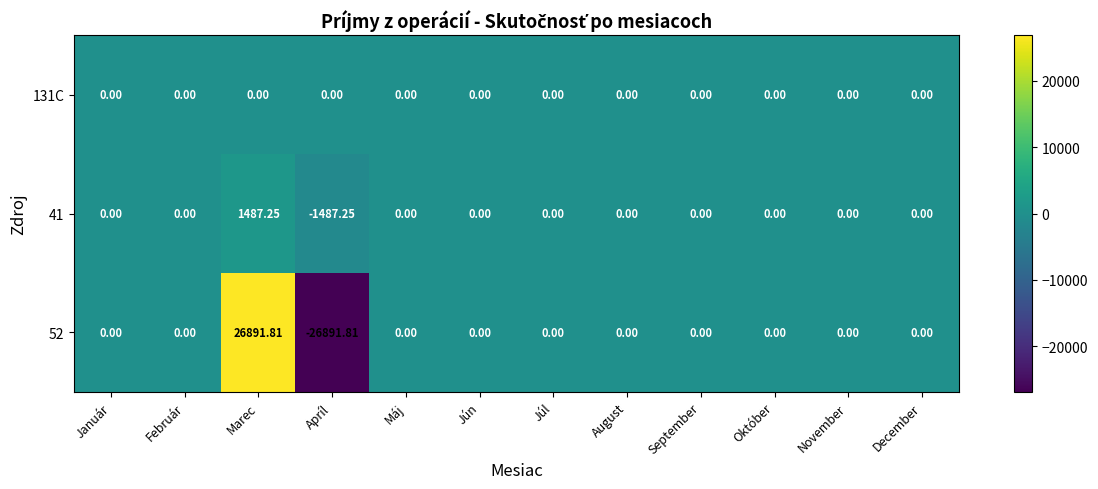

Count the number of data series in this chart.

3